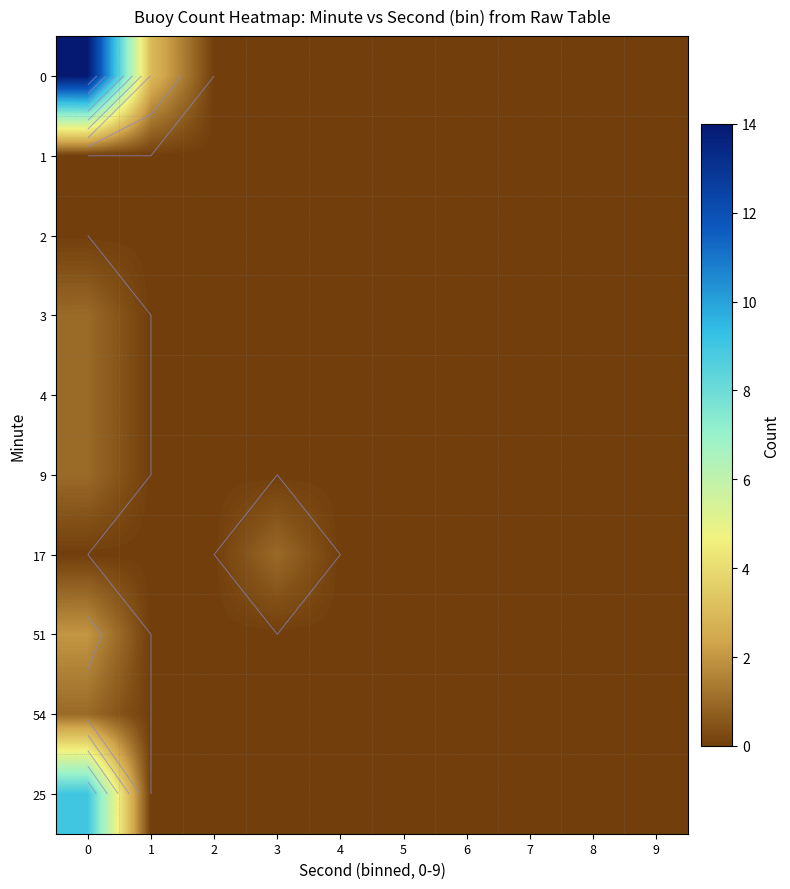

Rank the series at 4 from lowest to highest value.

0, 1, 2, 3, 4, 9, 17, 51, 54, 25